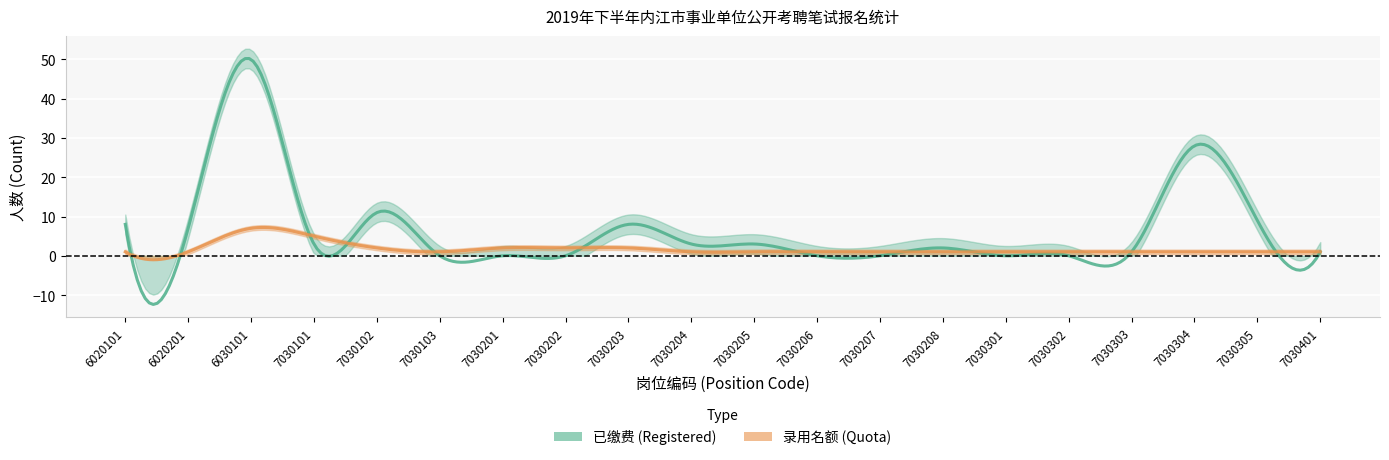

How many values in 已缴费 (Registered) are above zero?

13